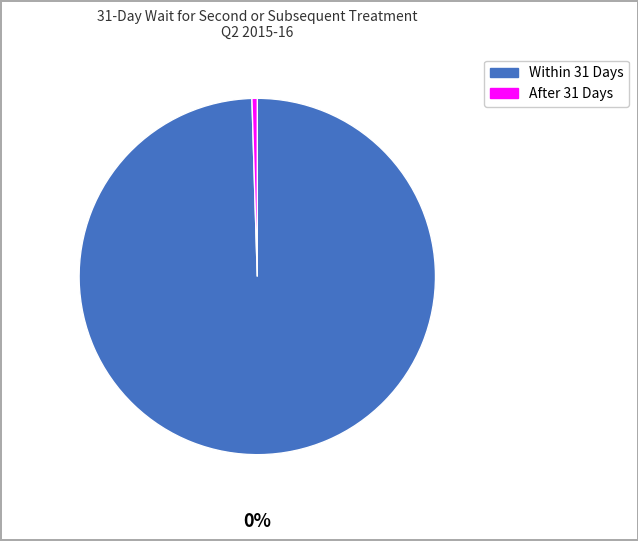

Is there any slice that represents more than half of the pie?

Yes